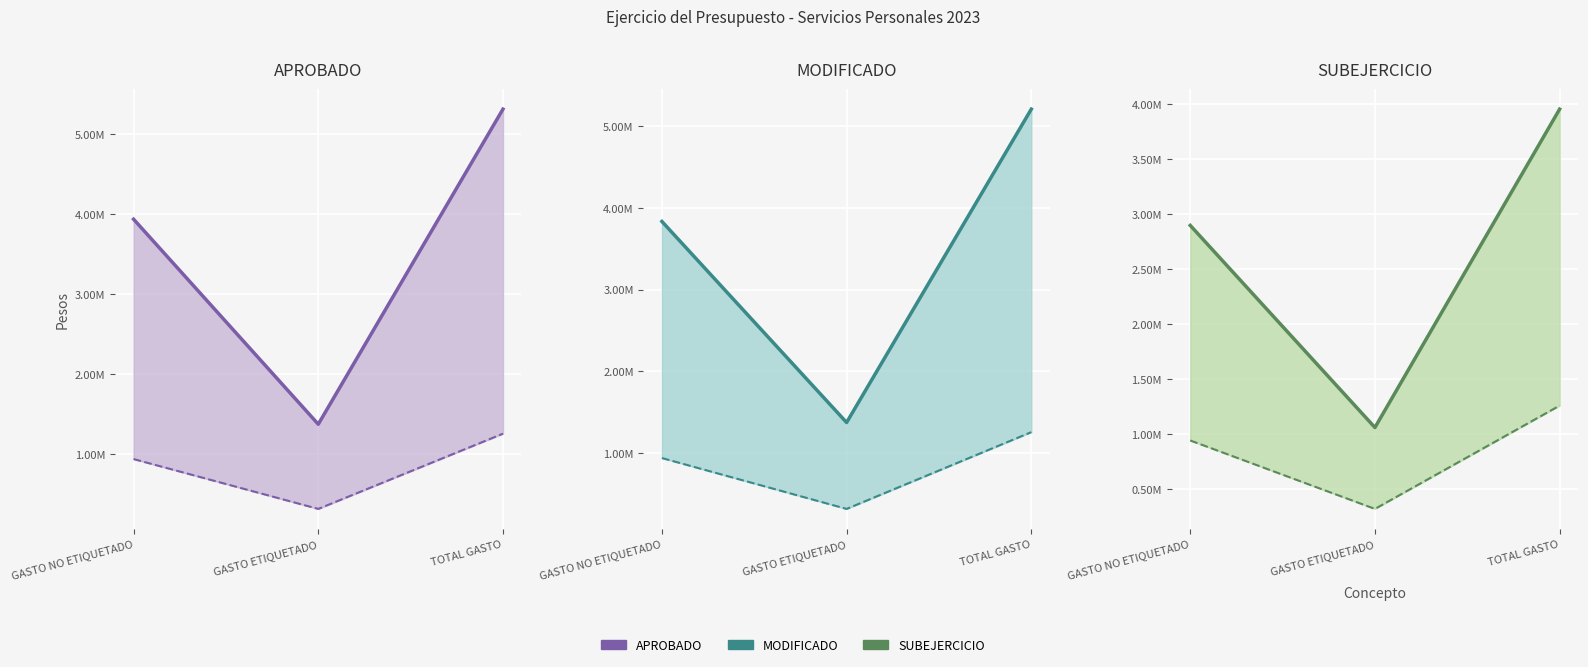

What is the value of the MODIFICADO (línea) point at the 2nd from the left?

1374737.9